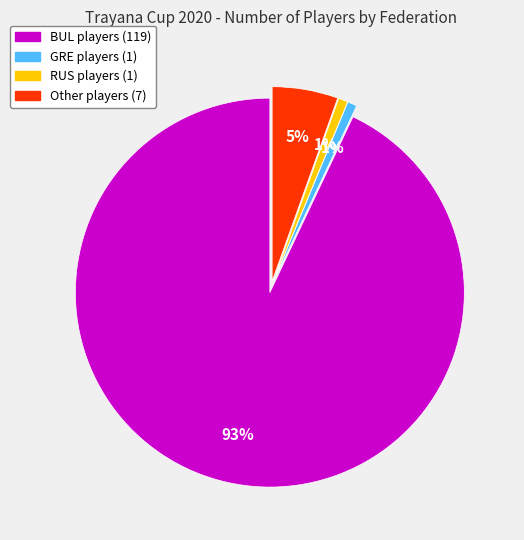

To the nearest percent, what is the combined percentage of Other and RUS?

6%